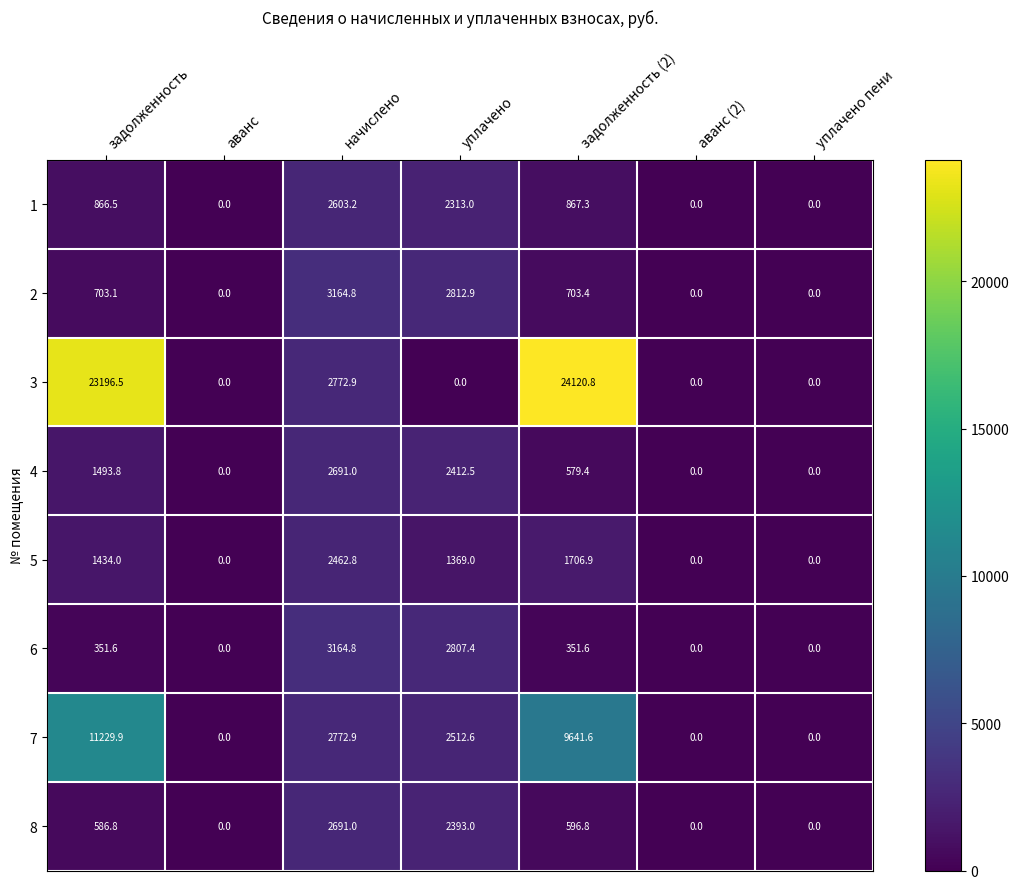

What is the sum of the 7 values at уплачено and задолженность?

13742.5